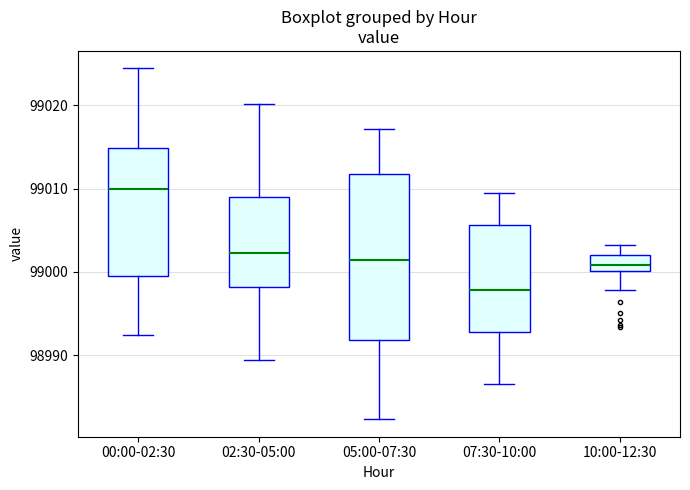

Where is the upper edge of the box for 05:00-07:30 on the y-axis? The values are not printed on the chart, so give them approximately, as read against the axis.

99012